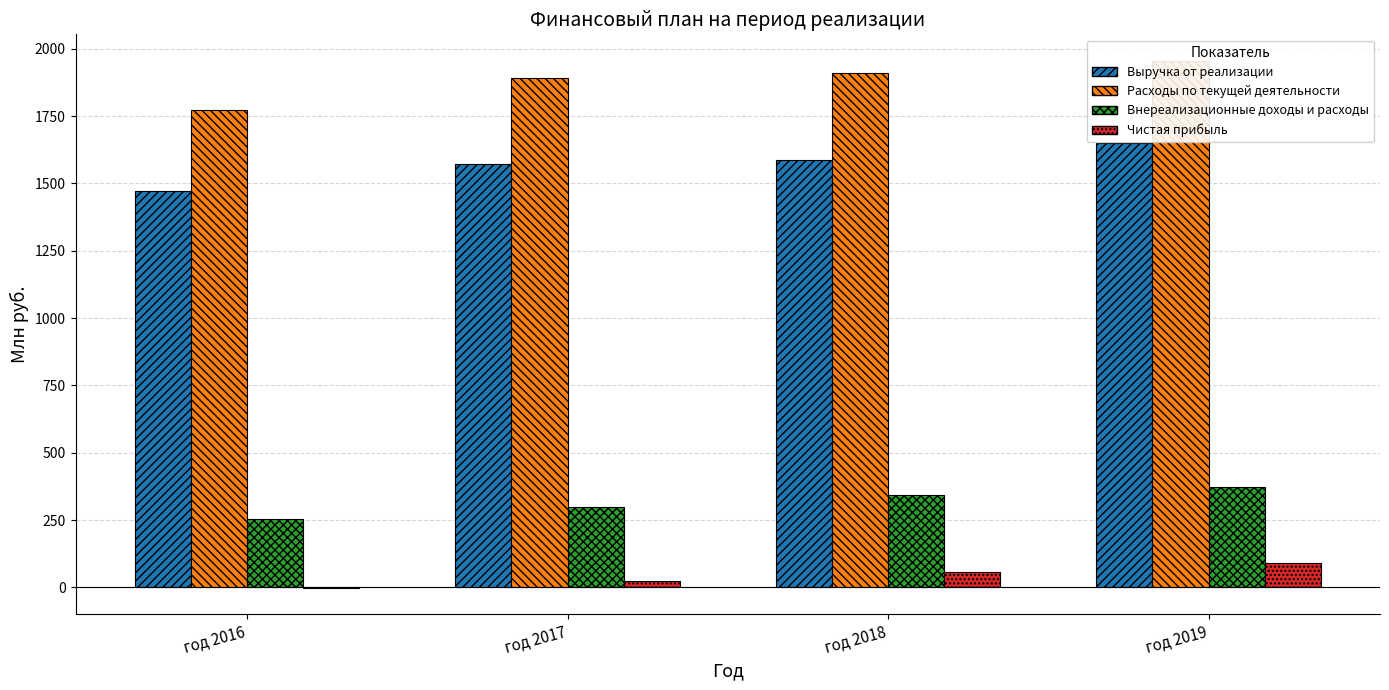

What is the difference between the Чистая прибыль values at год 2018 and год 2019?

34.4